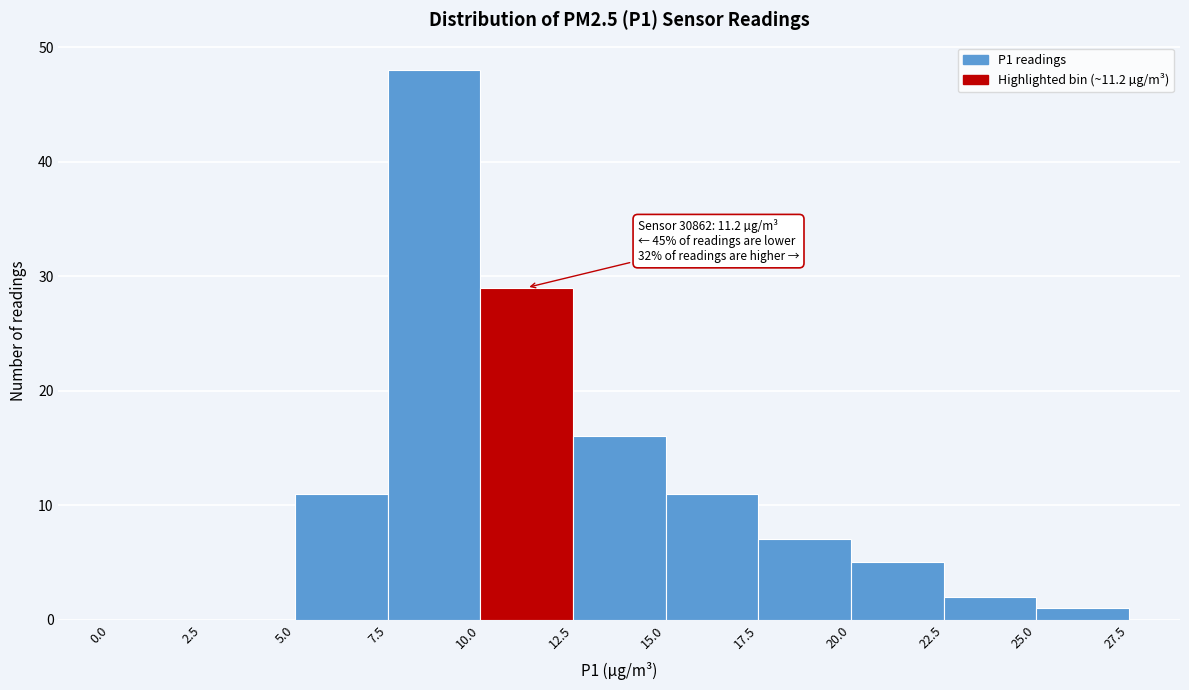

Over which range of the x-axis is the bar tallest?

7.5 to 10.0